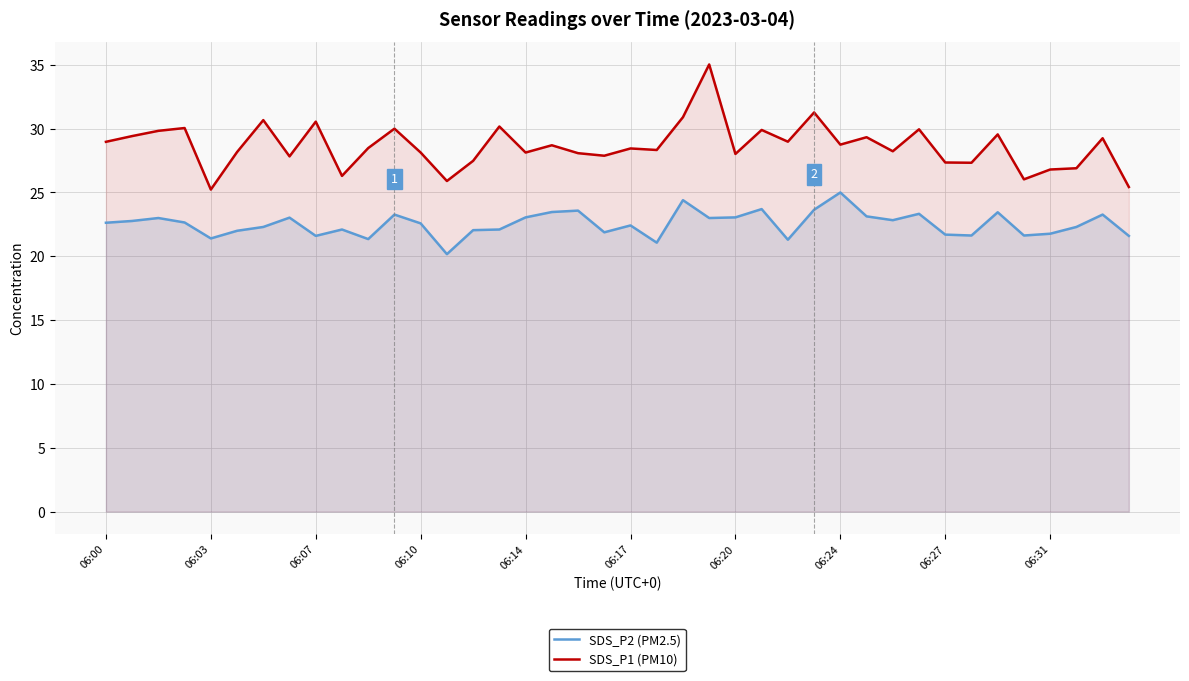

At which category does SDS_P1 (PM10) reach its first local valley?

06:03